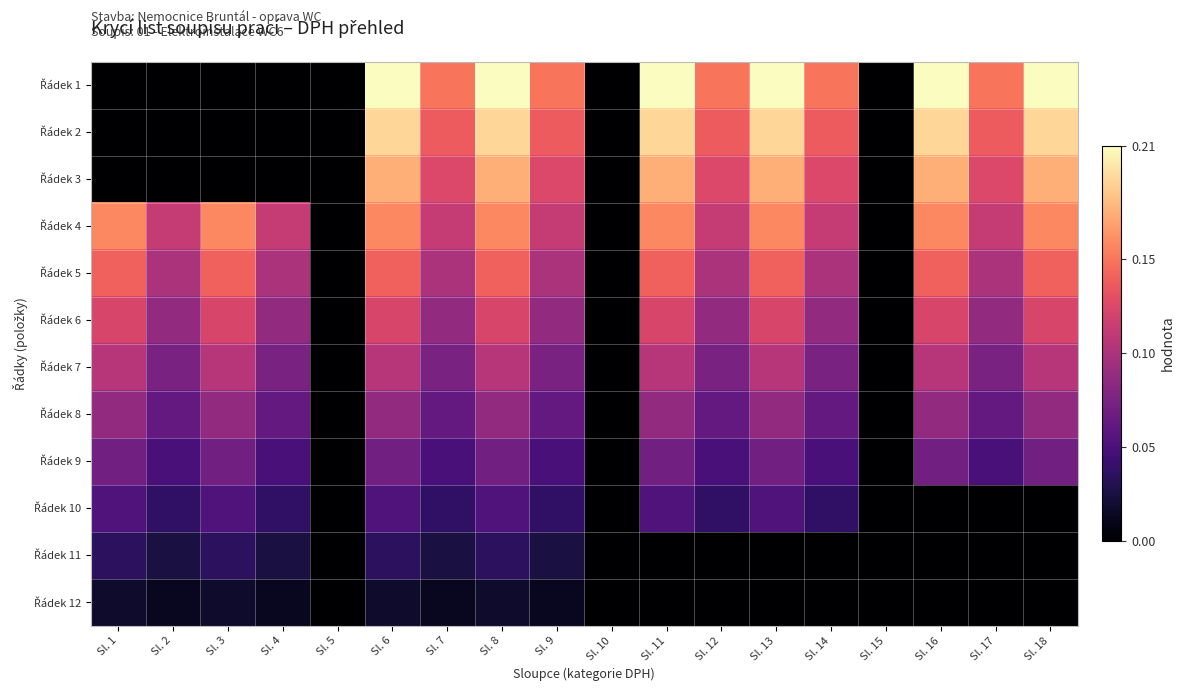

How many categories are shown in the chart?

18